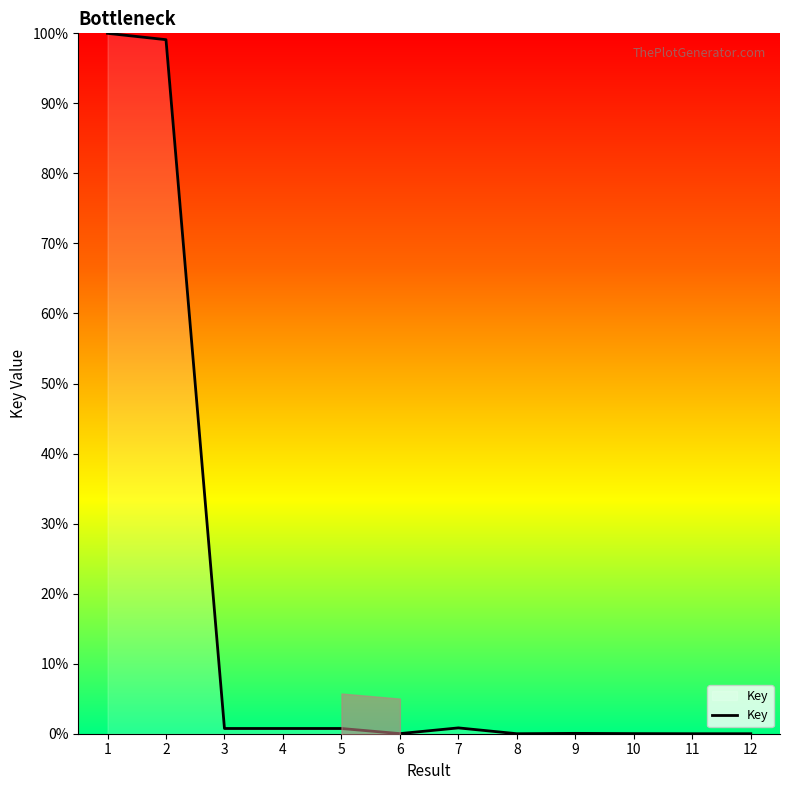

Which category has the lowest value across all series?

12